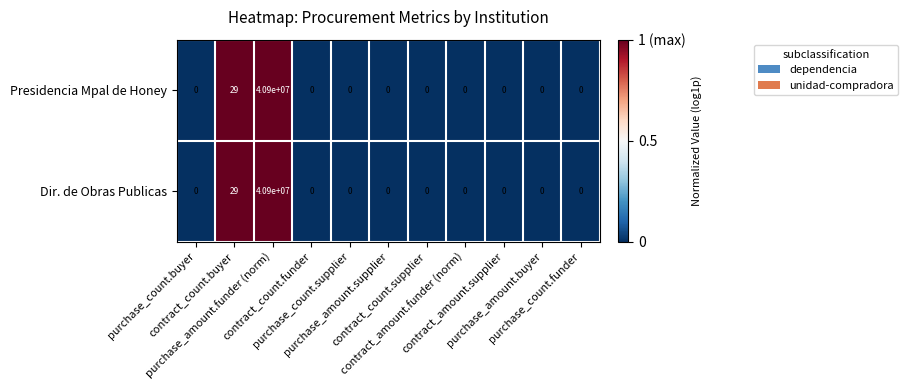

What is the sum of all Dir. de Obras Publicas values?

40900029